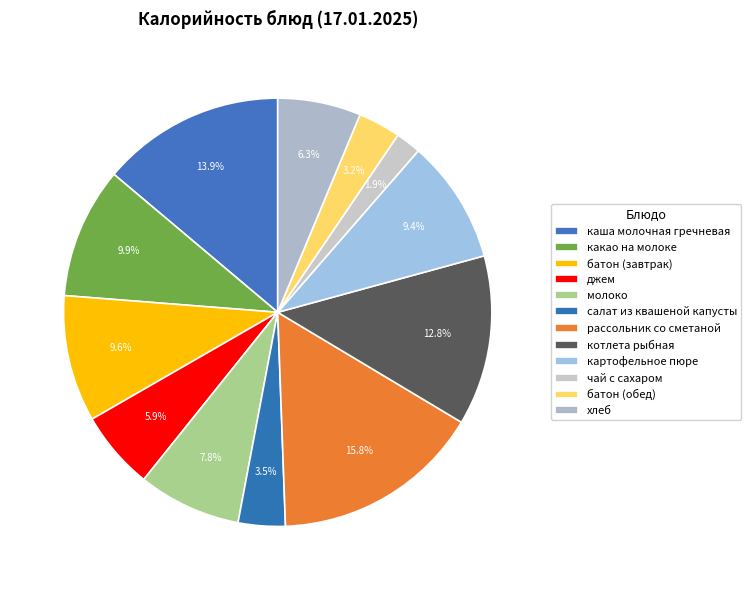

Which category has the smallest portion of the pie?

чай с сахаром